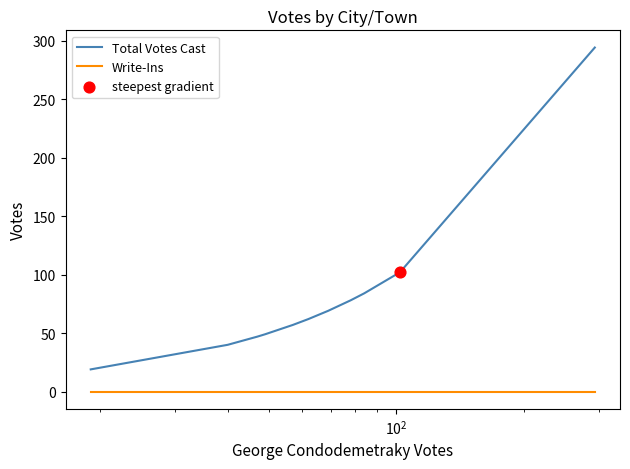

Which series has the largest range (max minus min)?

Total Votes Cast